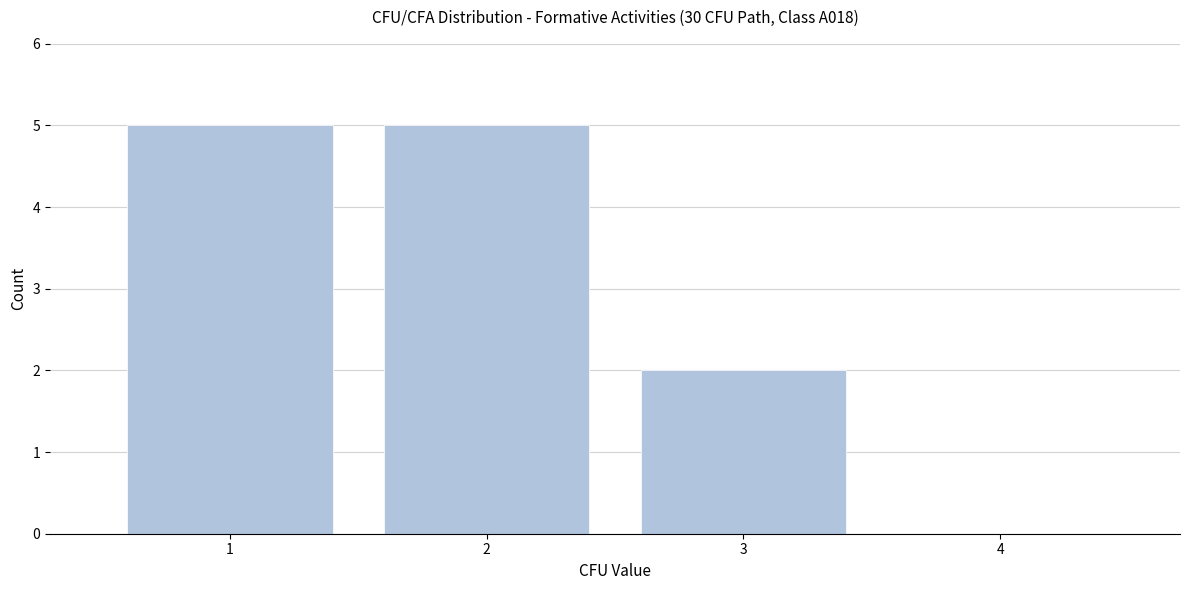

Reading left to right, extract all data points from this chart.

1=5	2=5	3=2	4=0